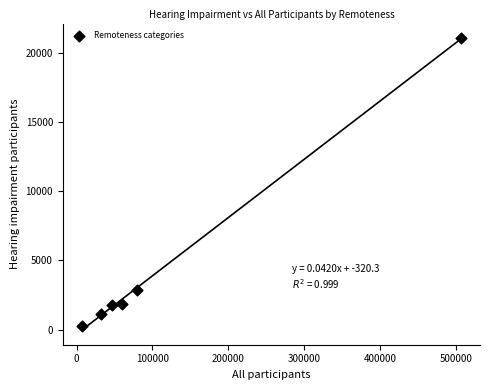

What Y value in the scatter plot is closest to 10652?

2874